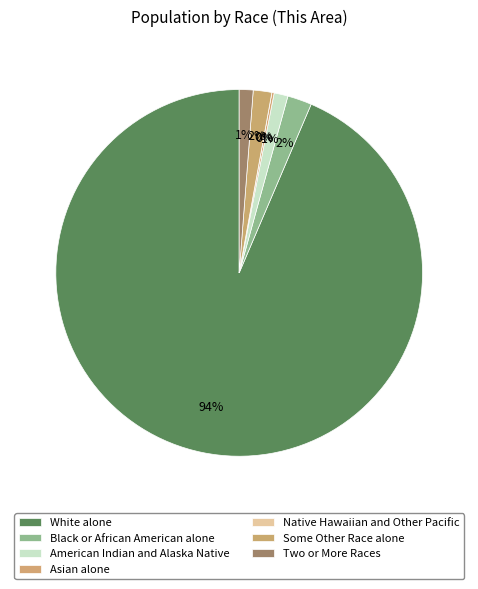

Is White alone the majority of the pie?

Yes